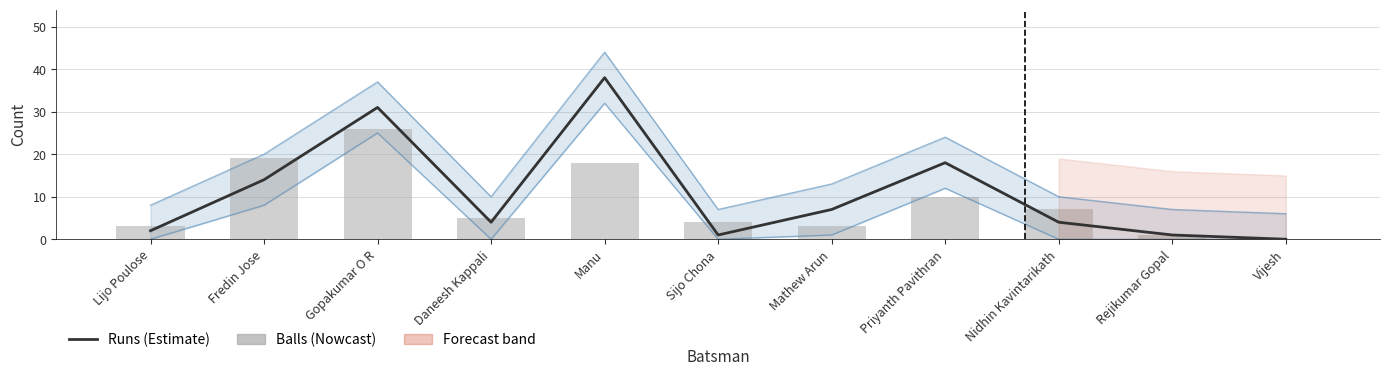

What value does the Runs series have at Mathew Arun, to the nearest 5?

5